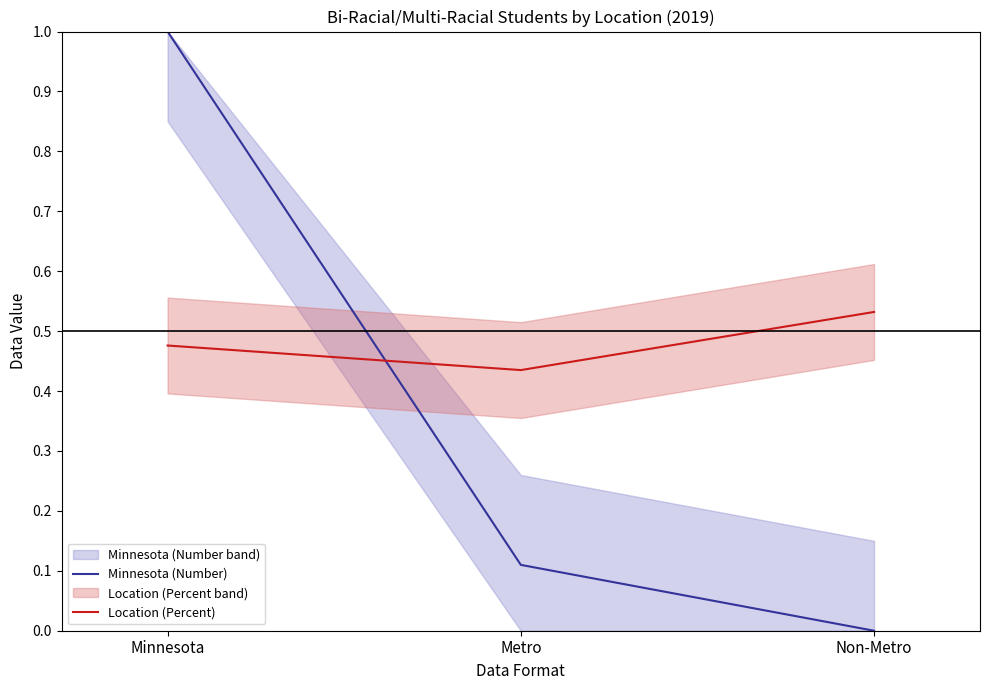

The value of Minnesota (Number) at Non-Metro is 0.0. True or false?

True